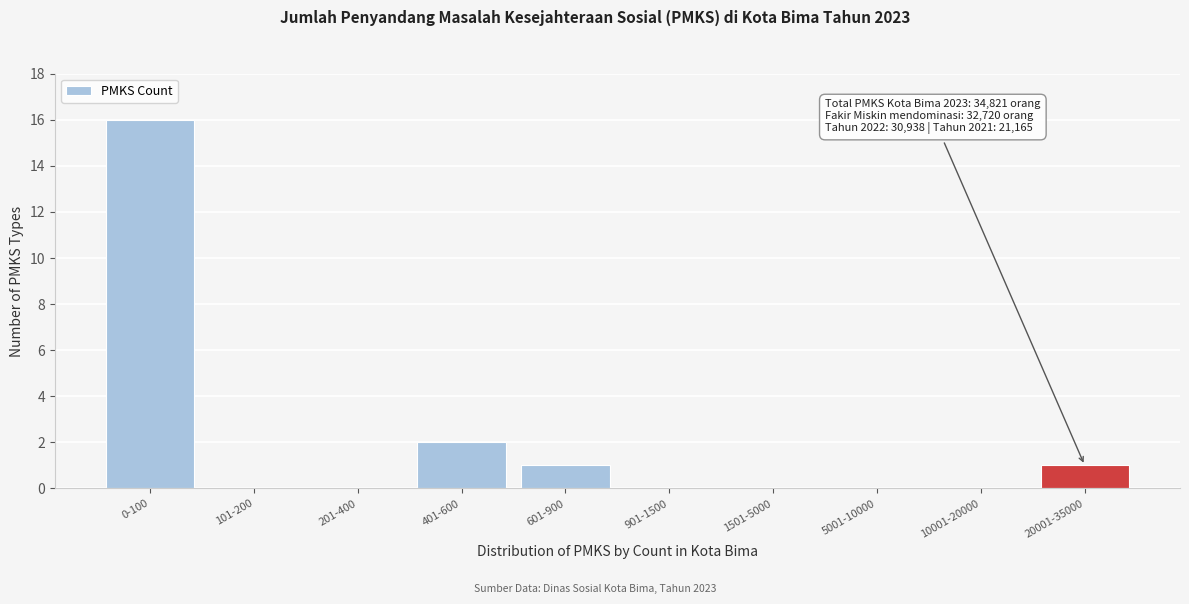

Reading left to right, transcribe all the data shown in this chart.

0-100=16	101-200=0	201-400=0	401-600=2	601-900=1	901-1500=0	1501-5000=0	5001-10000=0	10001-20000=0	20001-35000=1